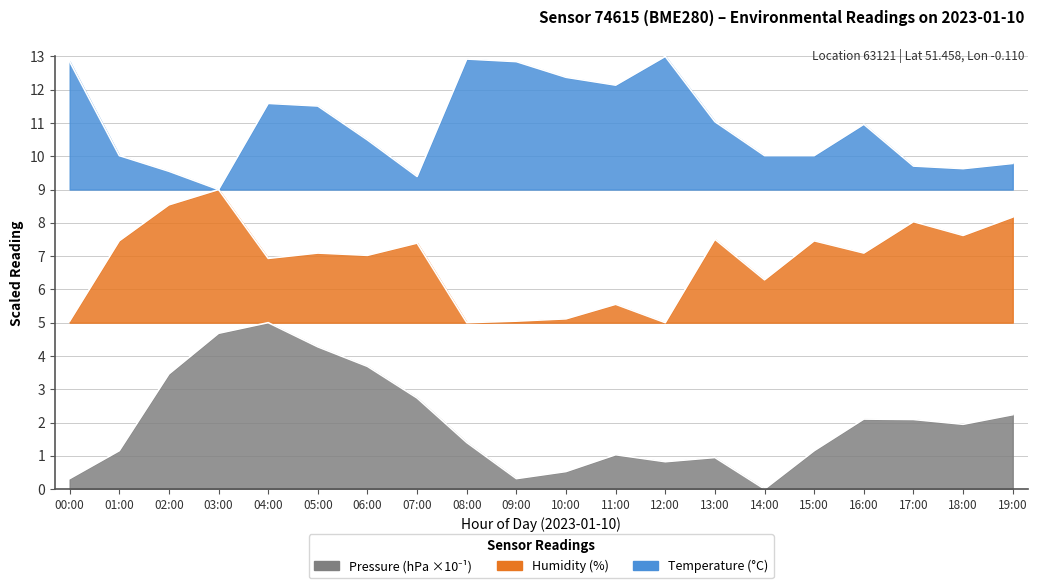

What is the minimum value for temperature?

9.0